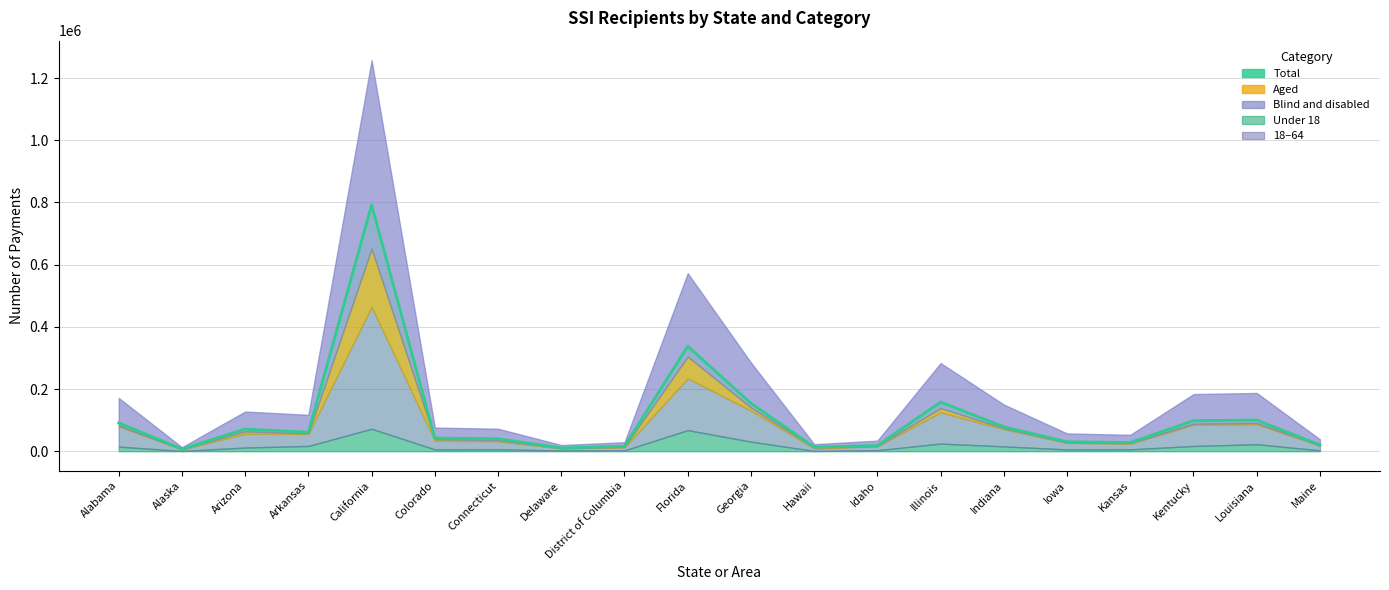

True or false: Total and Blind and disabled cross at least once.

False